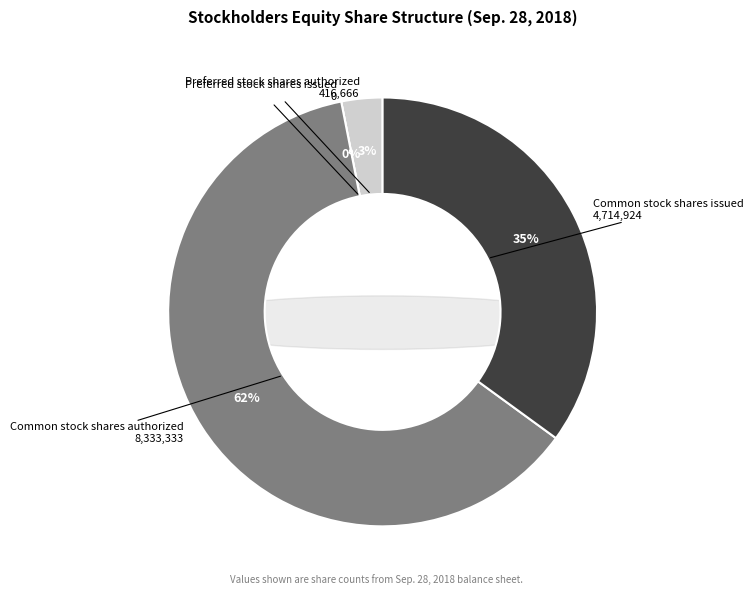

How many slices are in this pie chart?

4